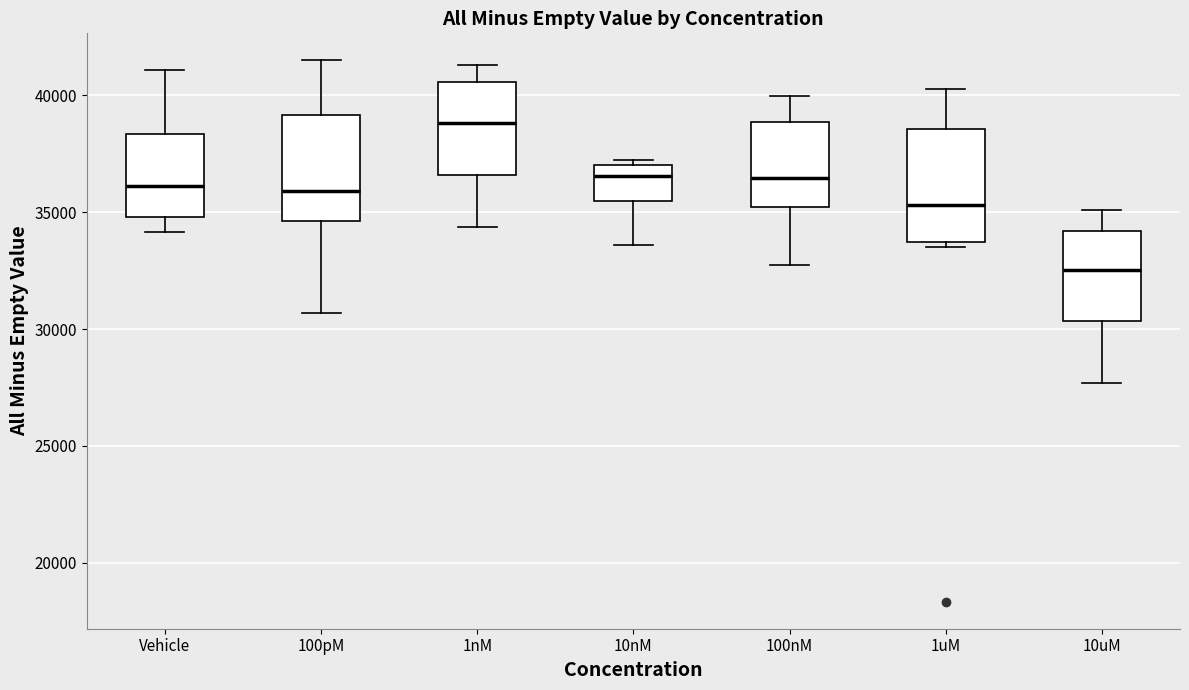

Reading left to right, read every box against the y-axis: the position of its median line, the range the box covers, and the ends of its whiskers. The values are not printed on the chart, so give them approximately, as read against the axis.

Vehicle: median 36000, box 35000 to 38500, whiskers 34000 to 41000
100pM: median 36000, box 34500 to 39000, whiskers 30500 to 41500
1nM: median 39000, box 36500 to 40500, whiskers 34500 to 41500
10nM: median 36500, box 35500 to 37000, whiskers 33500 to 37000 (just above the box's upper edge)
100nM: median 36500, box 35000 to 39000, whiskers 32500 to 40000
1uM: median 35500, box 33500 to 38500, whiskers 33500 (just below the box's lower edge) to 40500
10uM: median 32500, box 30500 to 34000, whiskers 27500 to 35000